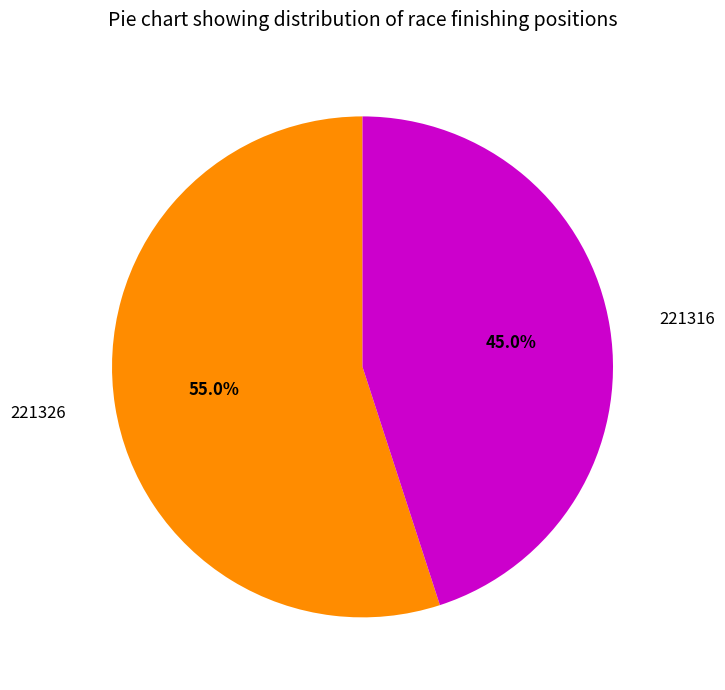

To the nearest percent, what portion does 221326 represent?

55%